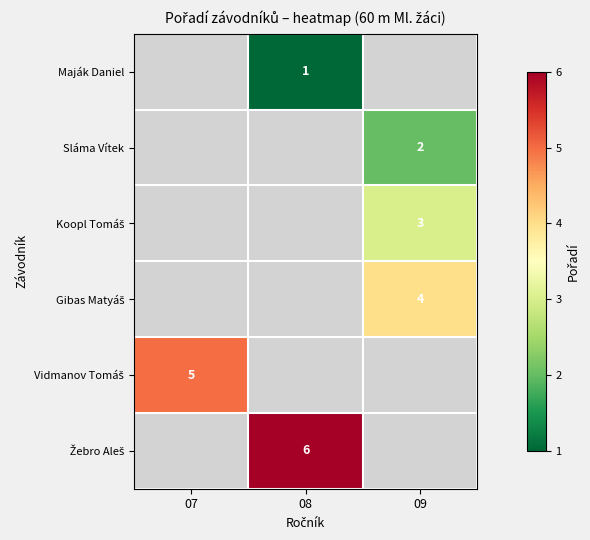

Is it true that Sláma Vítek equals 2 at 09?

True